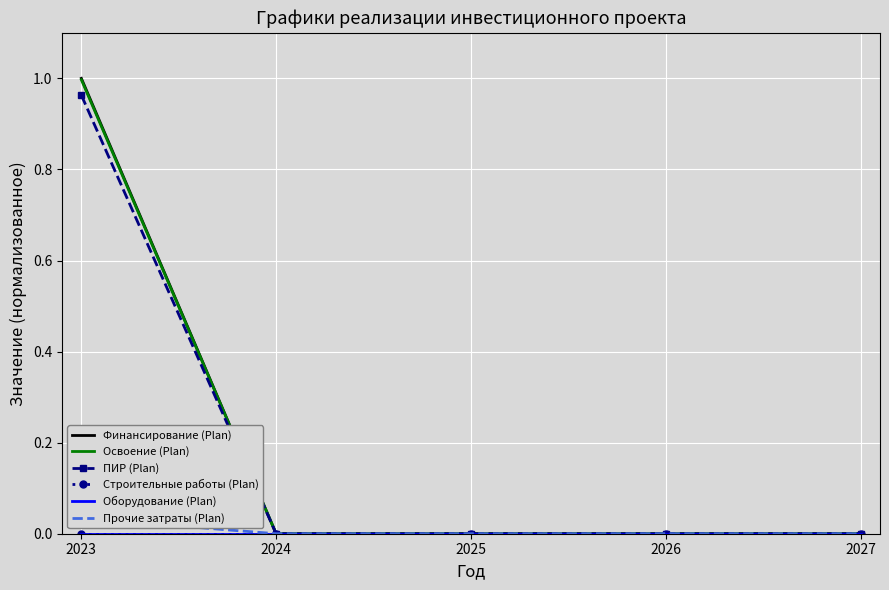

Which series has the largest total across all categories?

Финансирование (Plan)